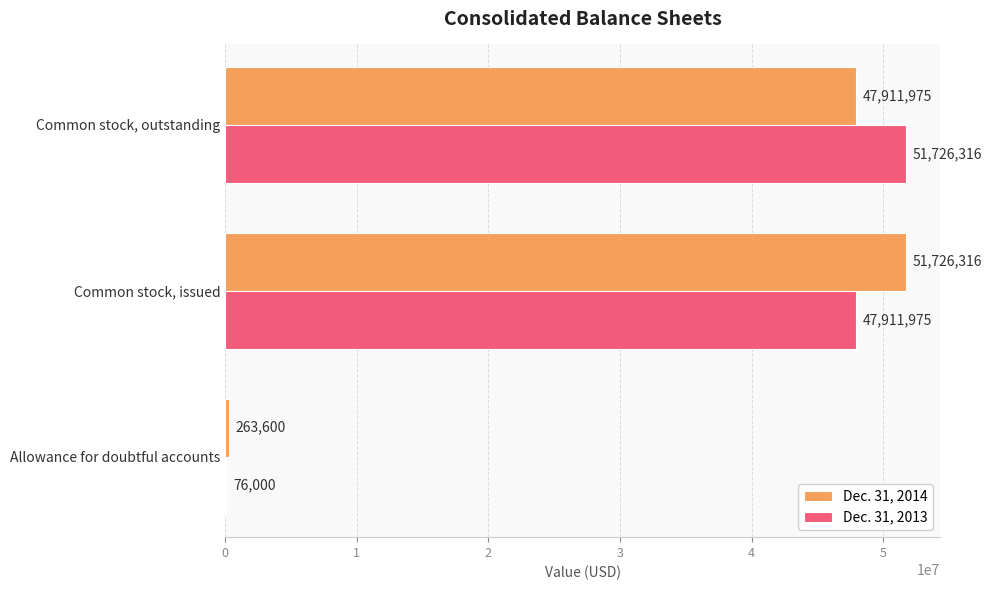

True or false: Dec. 31, 2014 has a value of 263600 at Allowance for doubtful accounts.

True